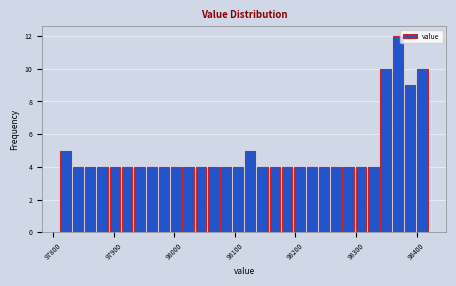

Read against the x-axis, roughly where is the centre of the tallest bar?

98370